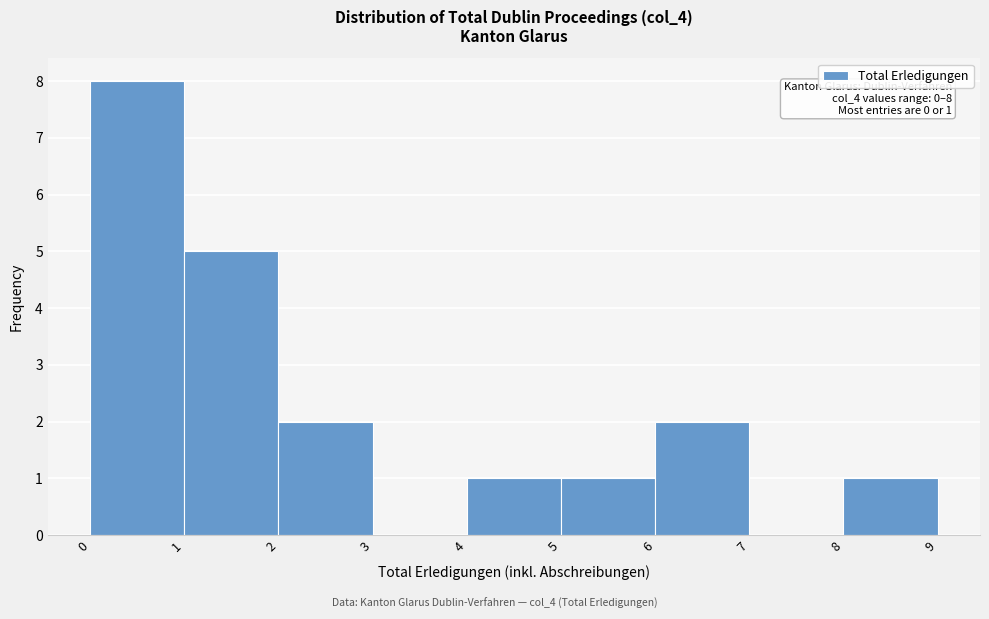

Over which range of the x-axis is the bar tallest?

0 to 1